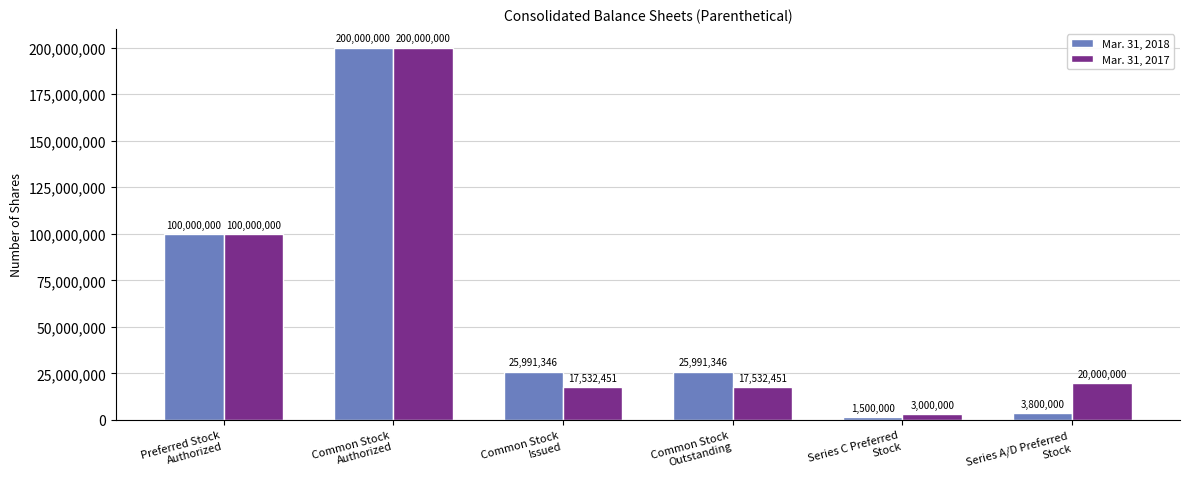

Rank the series by their average value, from highest to lowest.

Mar. 31, 2017, Mar. 31, 2018